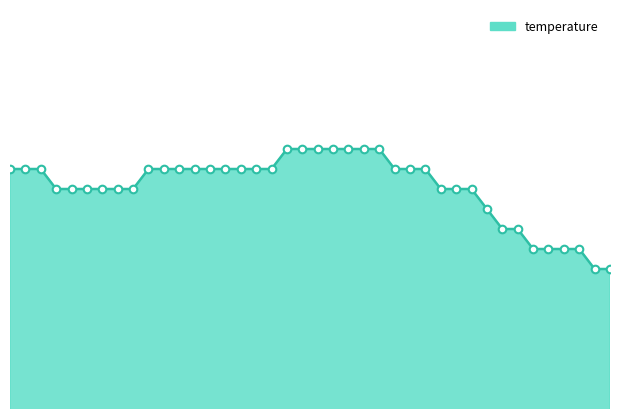

How many lines are shown in the chart?

1